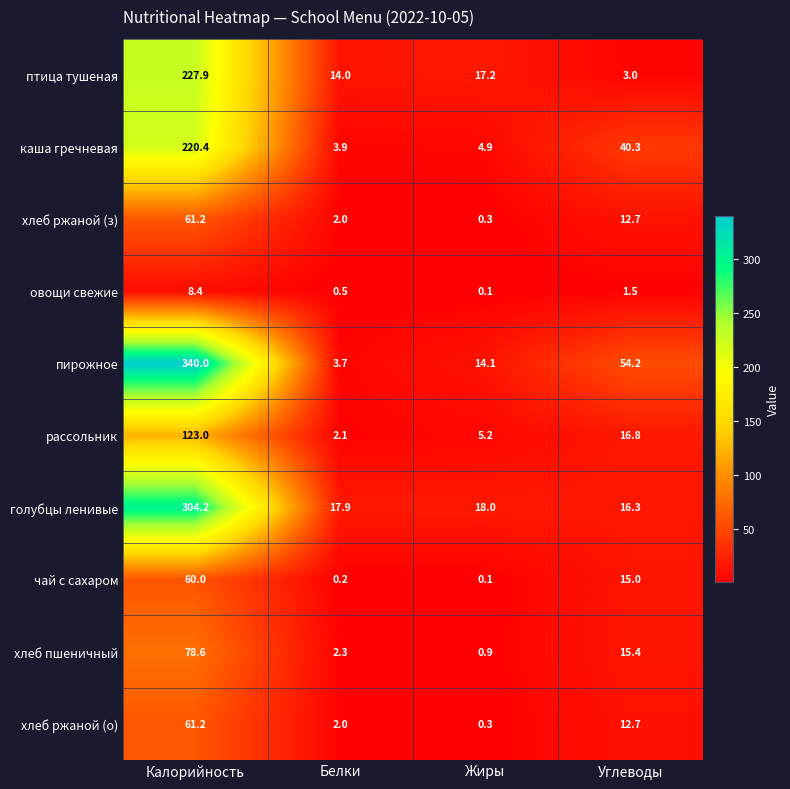

Which series changed the most between Калорийность and Углеводы?

голубцы ленивые